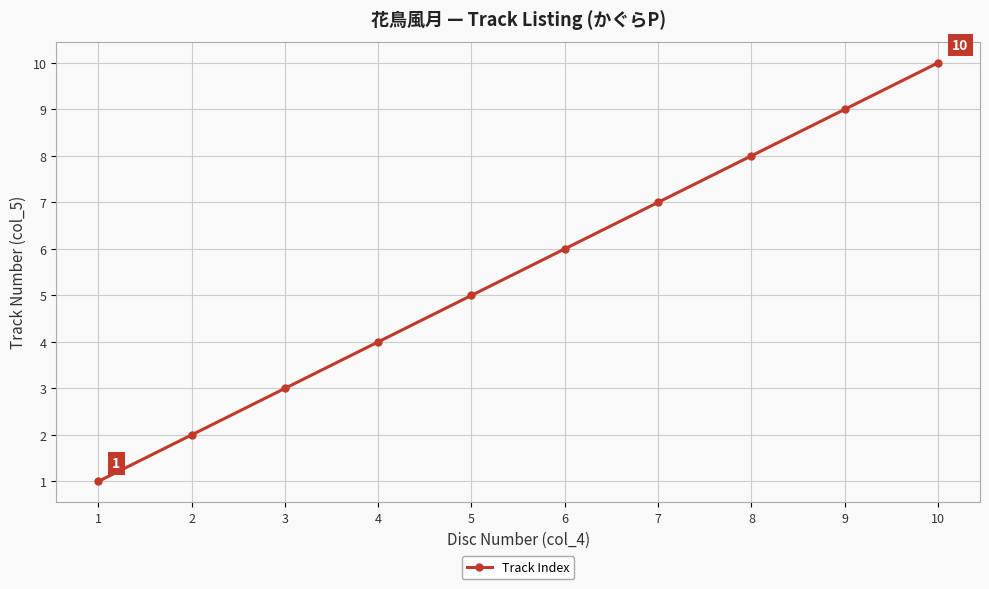

Count the values in the range 3 to 8.

6